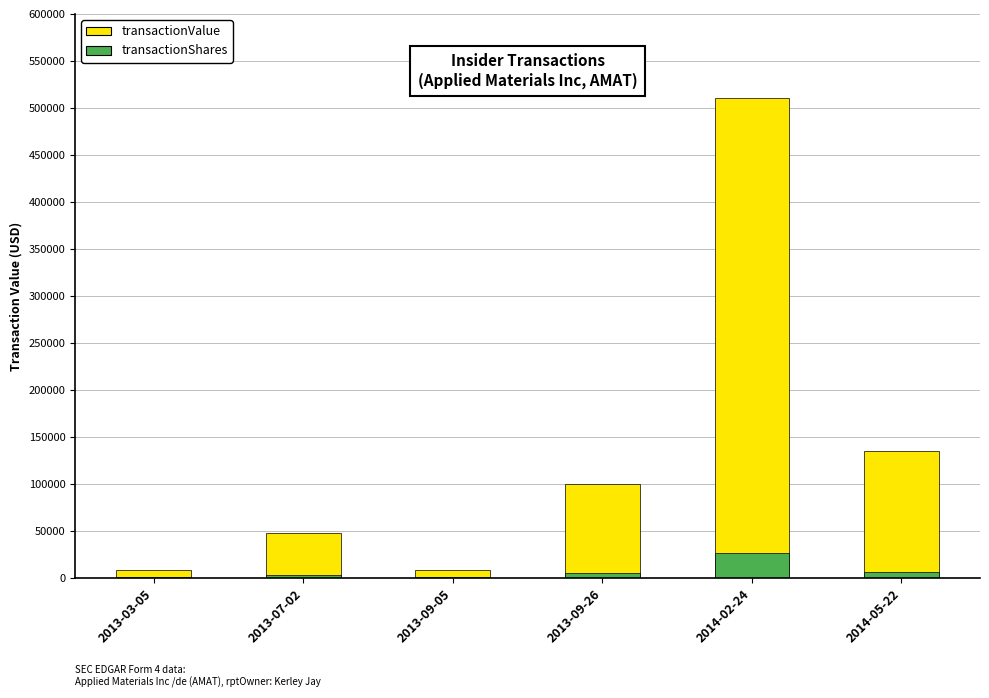

Reading left to right, what are all the values shown in this chart?

transactionValue: 8951	47510	8762	99512	510964	134695
transactionShares: 651	3208	562	5600	26585	6755